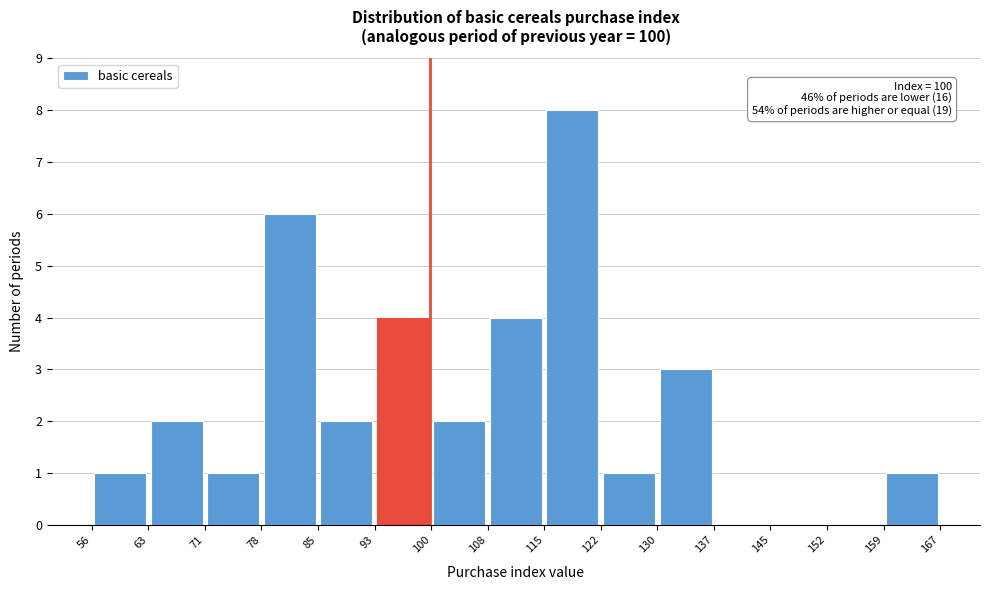

Which range on the x-axis has the tallest bar?

115 to 122